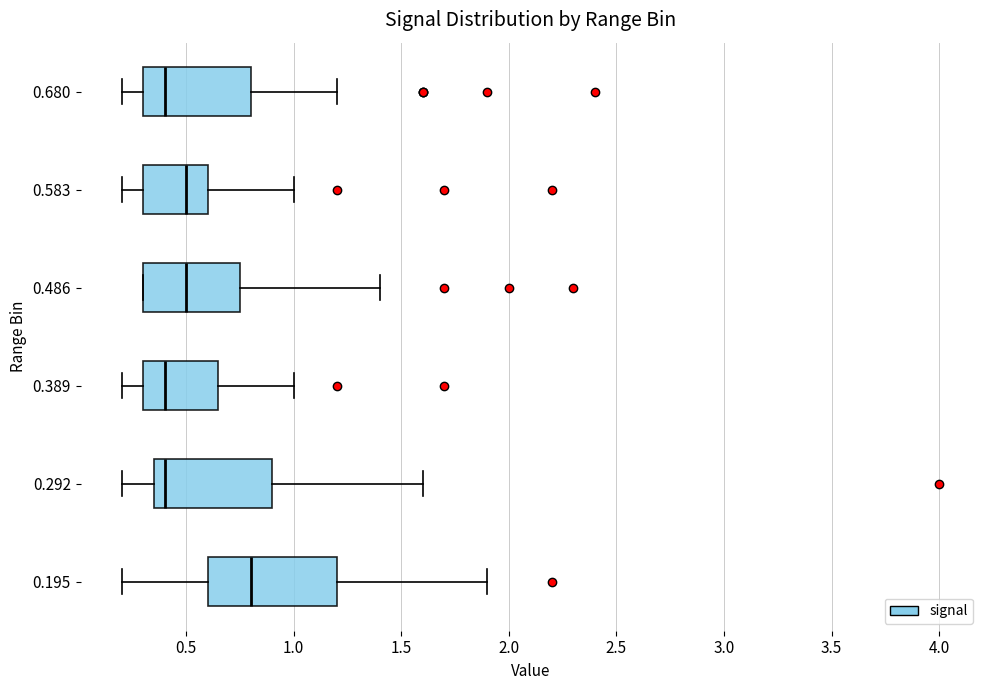

Where does the median line of the box at y = 0.486 sit on the x-axis? The values are not printed on the chart, so give them approximately, as read against the axis.

0.50